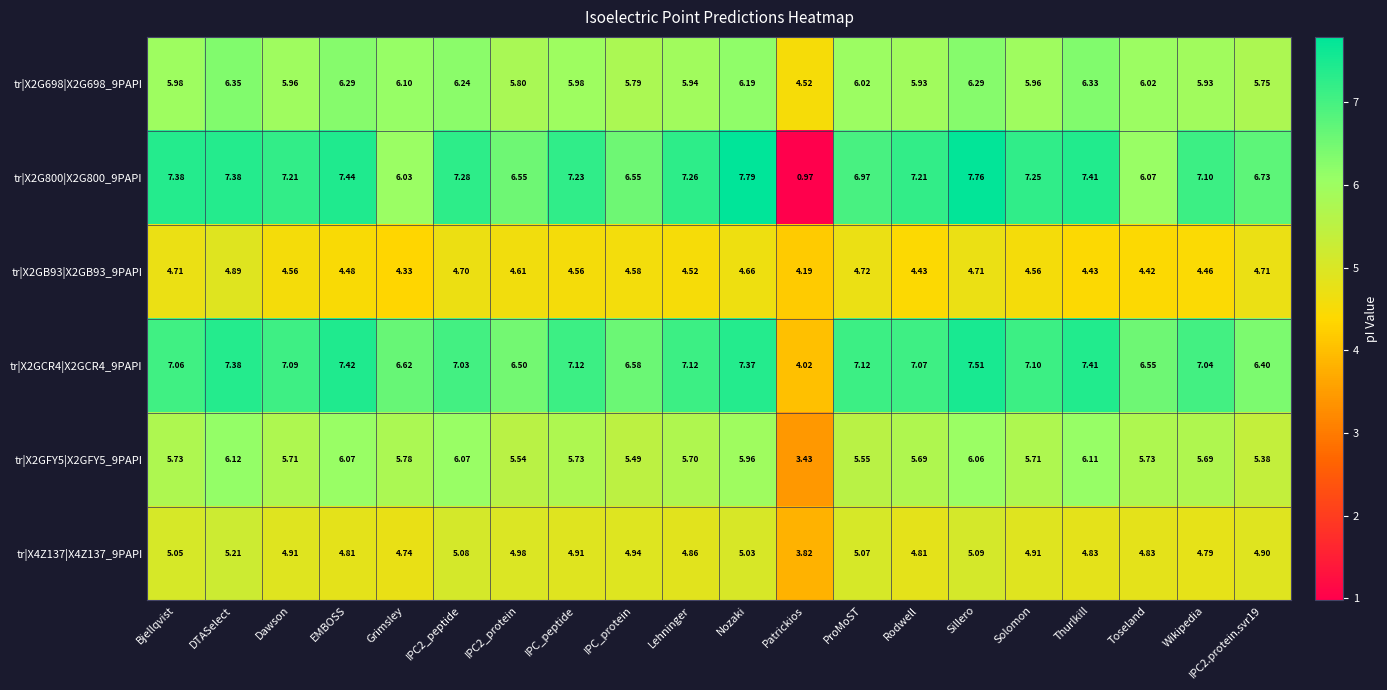

Where is tr|X4Z137|X4Z137_9PAPI nearest to the value 4?

Patrickios